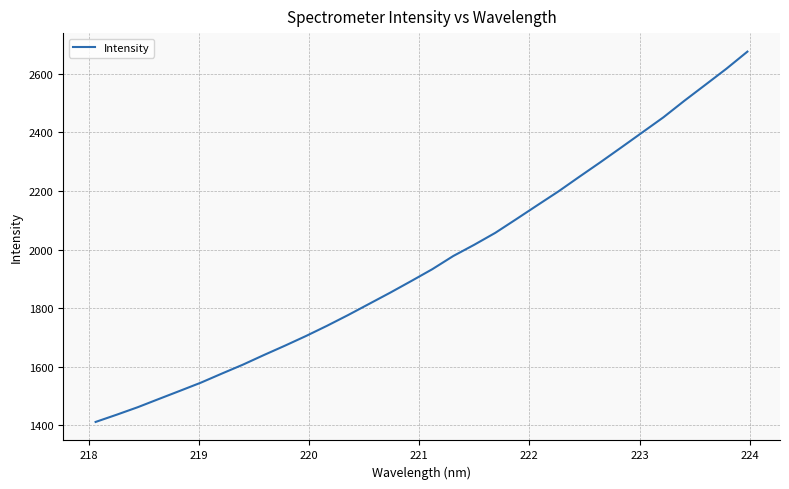

Reading left to right, transcribe all the data shown in this chart.

1412.1	1436.7	1462.3	1490.3	1518.0	1546.0	1577.1	1607.5	1640.4	1672.3	1705.3	1740.2	1776.7	1814.9	1853.0	1892.7	1933.0	1978.1	2016.5	2057.2	2103.9	2151.3	2198.3	2248.5	2298.0	2348.7	2400.0	2451.3	2507.8	2562.3	2617.0	2675.3